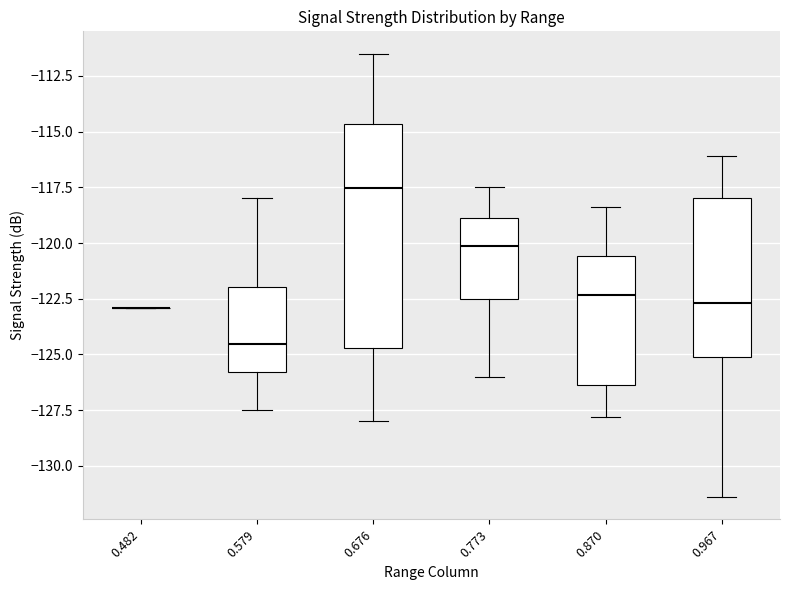

Comparing the boxes themselves (not the whiskers), which one is the tallest?

0.676